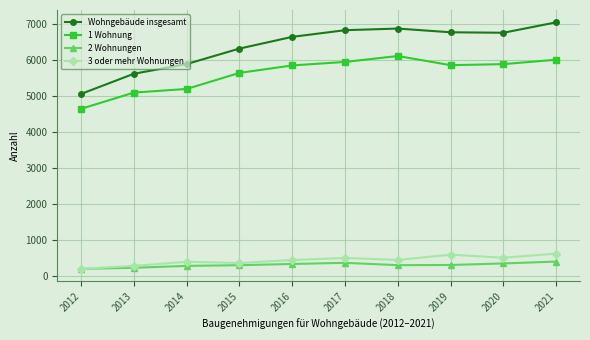

The value of 3 oder mehr Wohnungen at 2017 is 507. True or false?

True